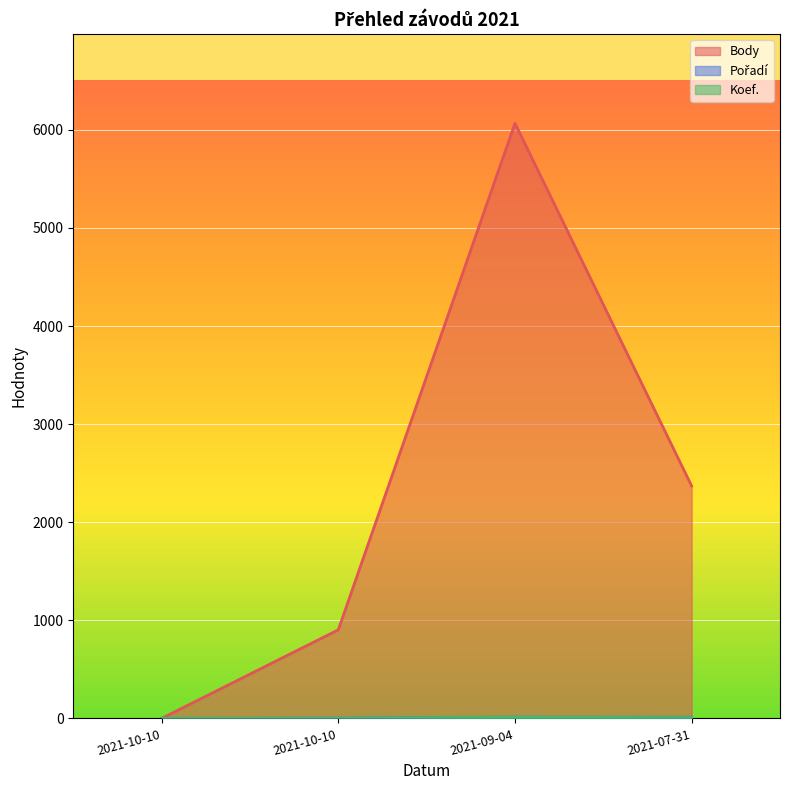

Which has a higher value, 2021-09-04 or 2021-10-10?

2021-09-04